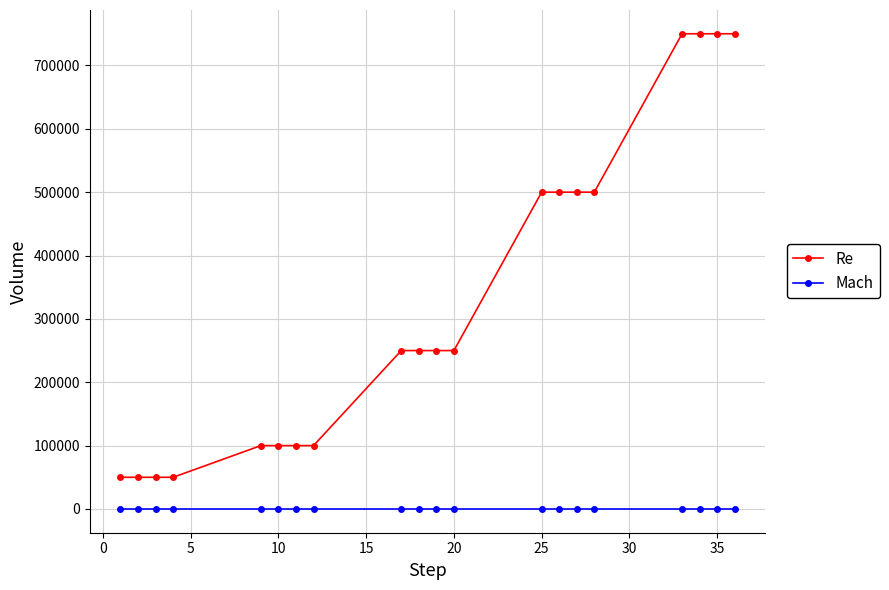

How many data points does each series have?

20